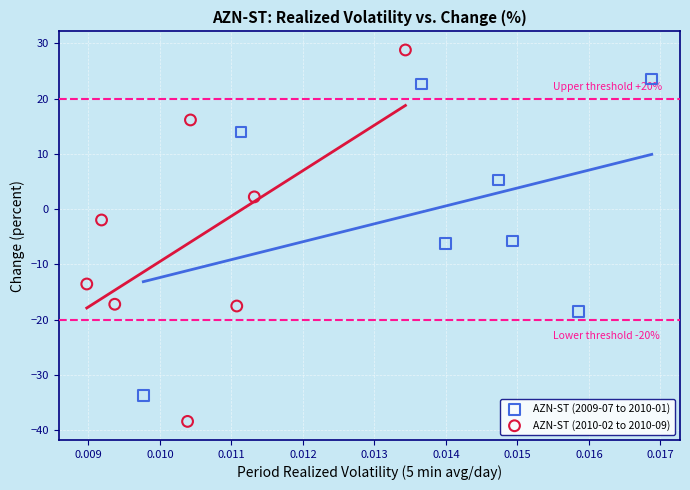

Which series reaches the maximum Y coordinate?

AZN-ST (2010-02 to 2010-09)